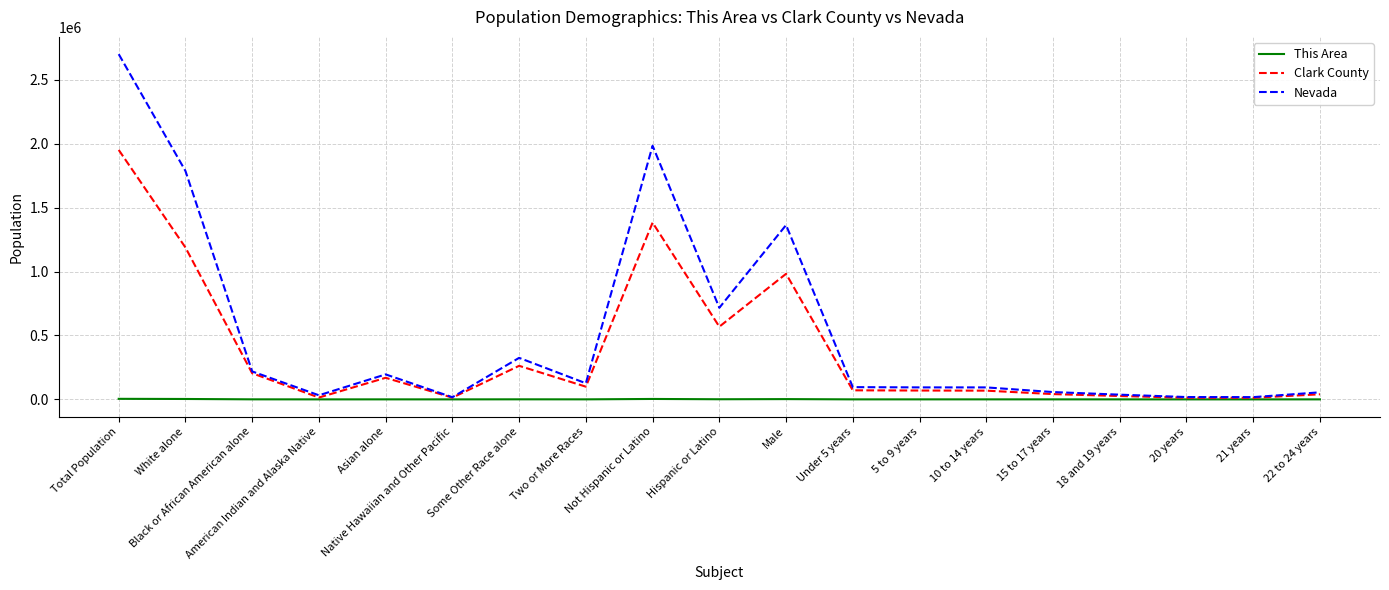

What is the approximate value of This Area at Not Hispanic or Latino?

3288